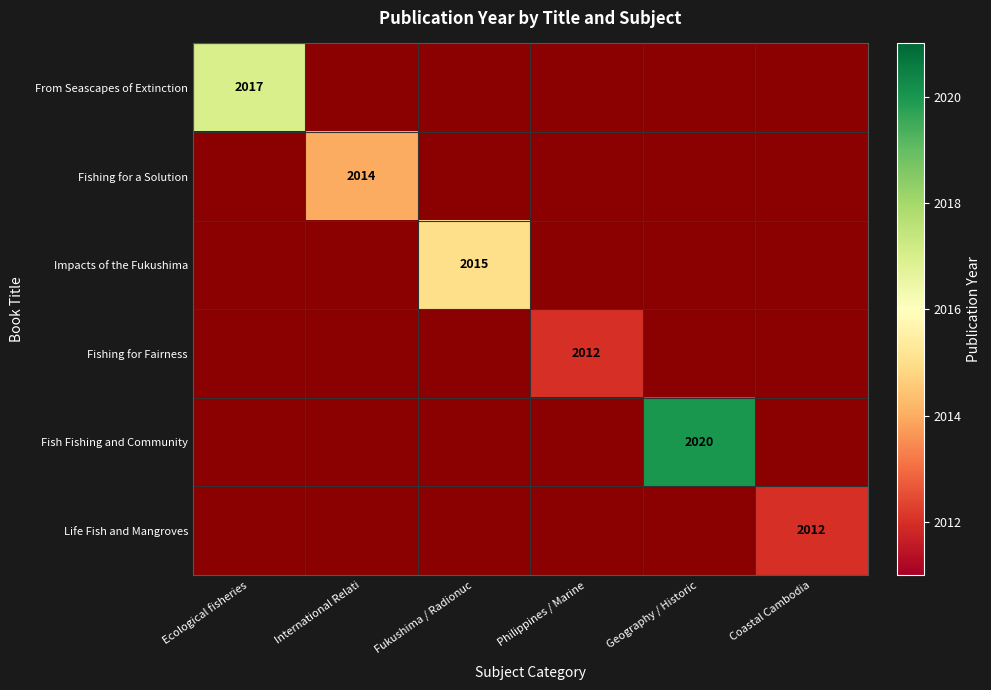

Which has a higher value, Philippines / Marine or International Relati?

International Relati